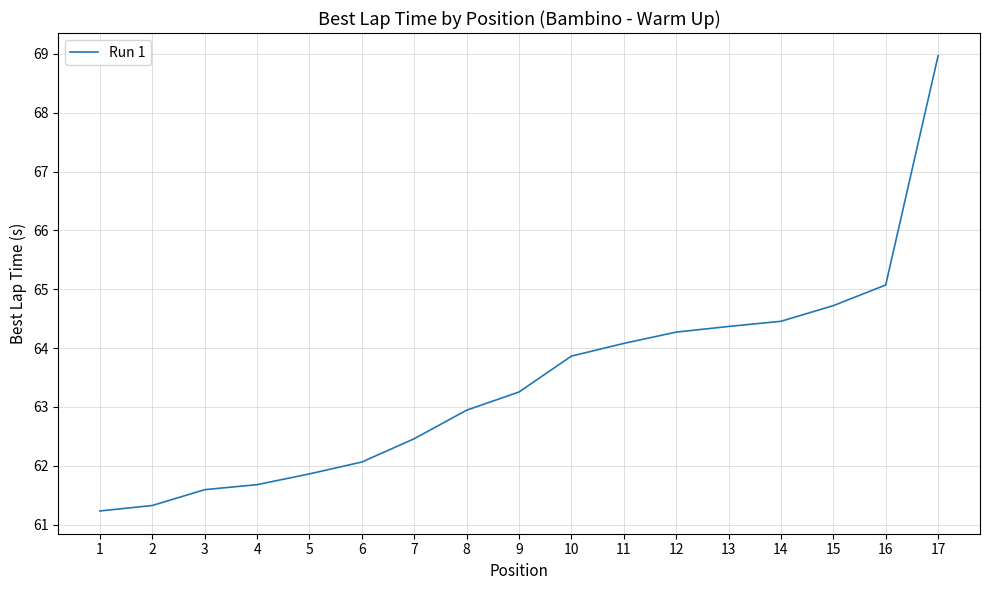

What is the sum of the values at 3 and 8?

124.5